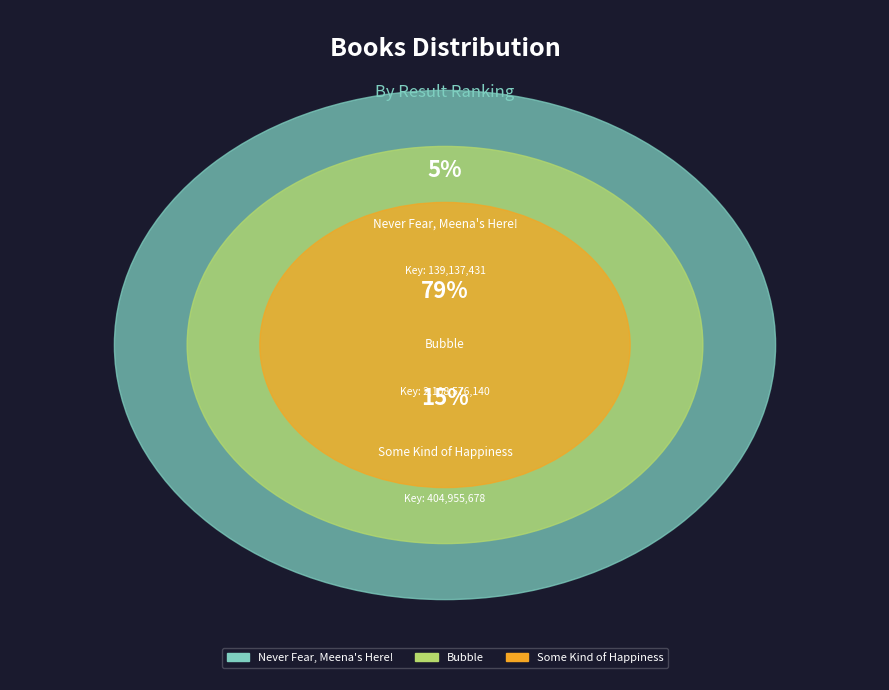

To the nearest percent, what percentage of the pie is Never Fear, Meena's Here!?

5%